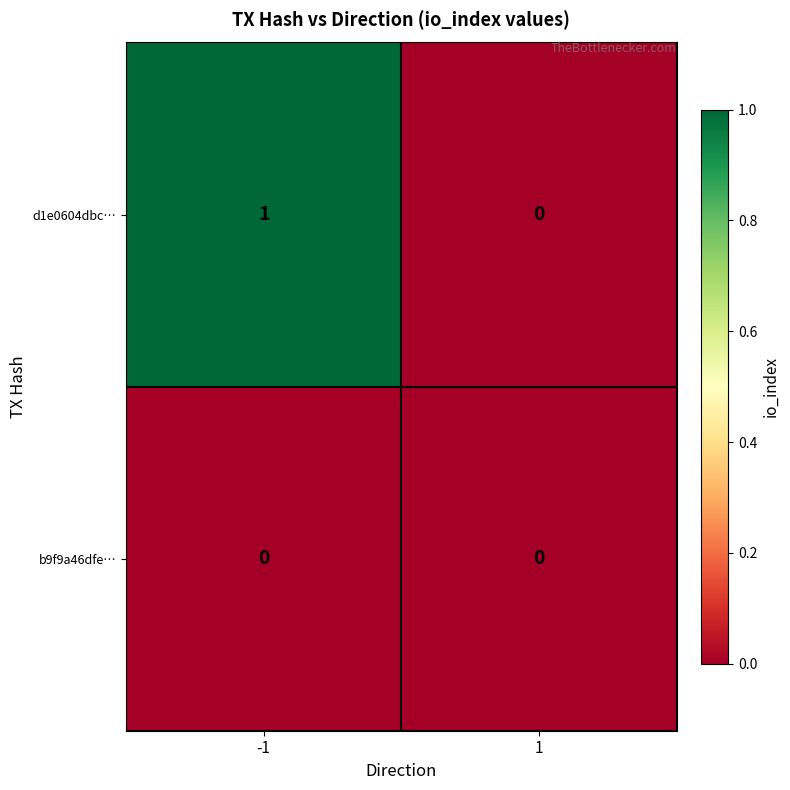

Rank the series by their maximum value, from highest to lowest.

d1e0604dbc…, b9f9a46dfe…